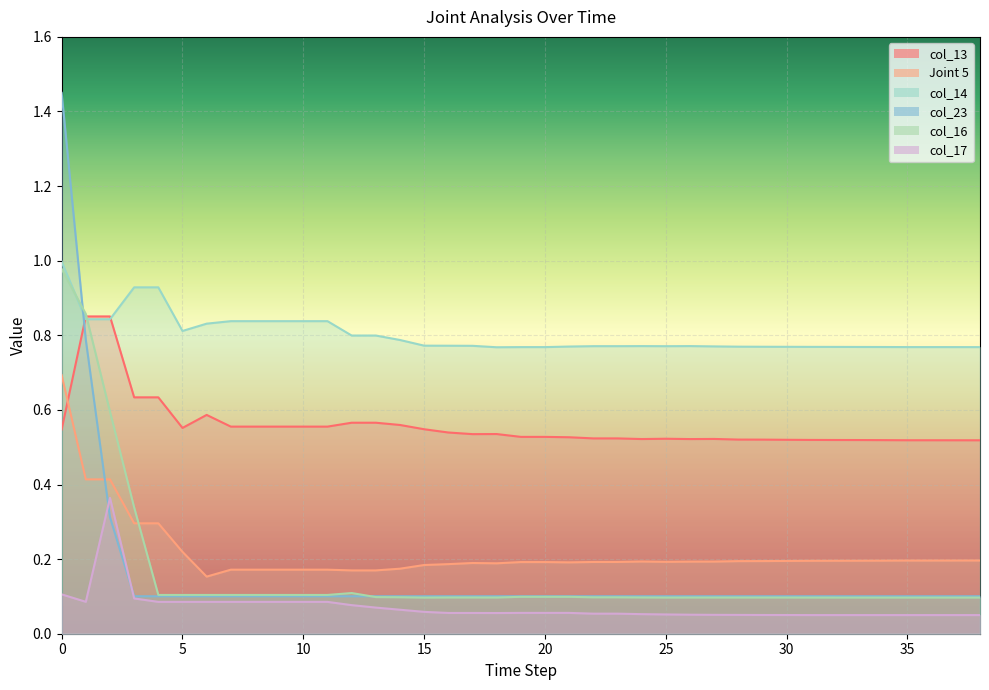

What is the difference between the maximum and minimum values in the col_14 series?

0.2